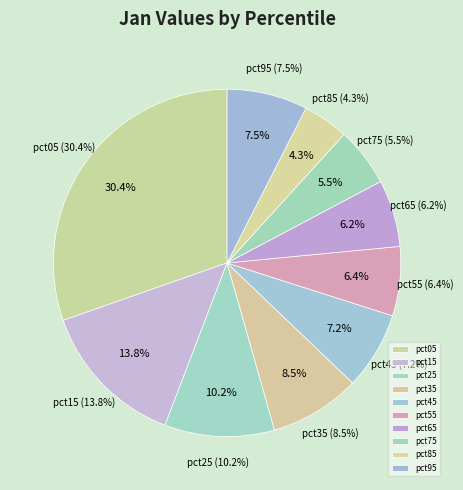

Is it true that pct85 is 4% of the pie?

True